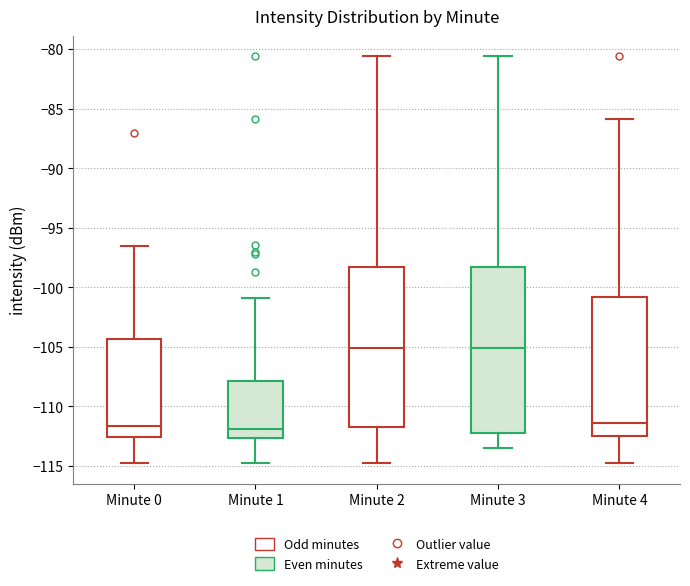

Reading left to right, read every box against the y-axis: the position of its median line, the range the box covers, and the ends of its whiskers. The values are not printed on the chart, so give them approximately, as read against the axis.

Minute 0: median -111.5, box -112.5 to -104.5, whiskers -115.0 to -96.5
Minute 1: median -112.0, box -112.5 to -108.0, whiskers -115.0 to -101.0
Minute 2: median -105.0, box -111.5 to -98.5, whiskers -115.0 to -80.5
Minute 3: median -105.0, box -112.0 to -98.5, whiskers -113.5 to -80.5
Minute 4: median -111.5, box -112.5 to -101.0, whiskers -115.0 to -86.0